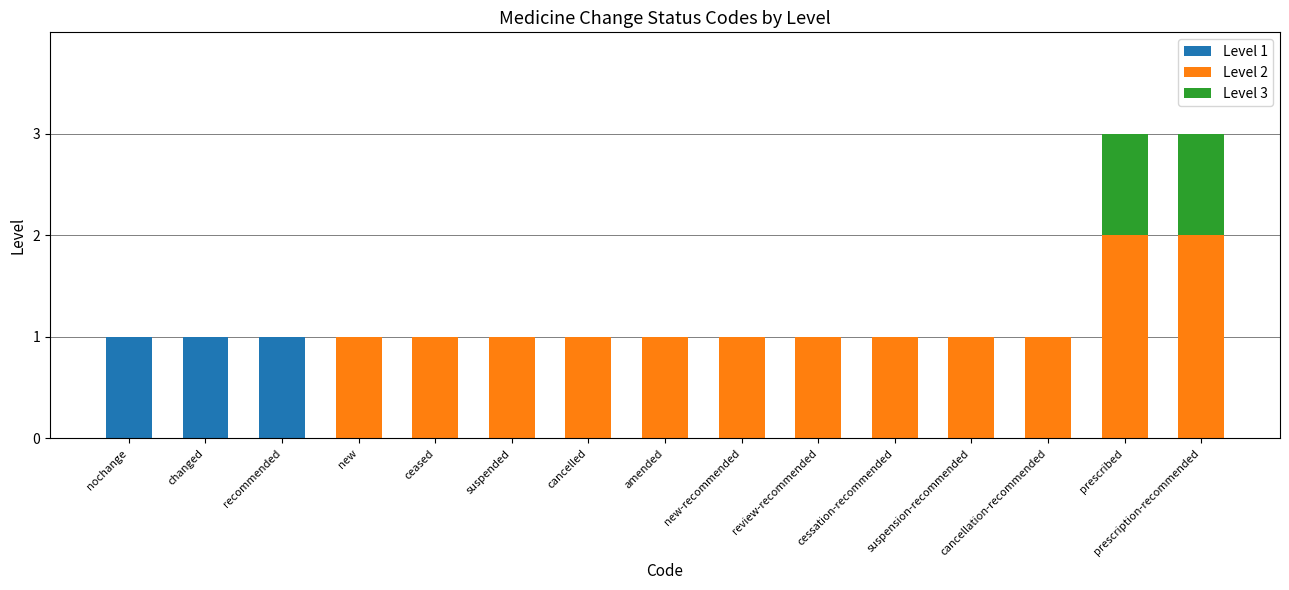

True or false: Level 1 has a value of 0 at amended.

True